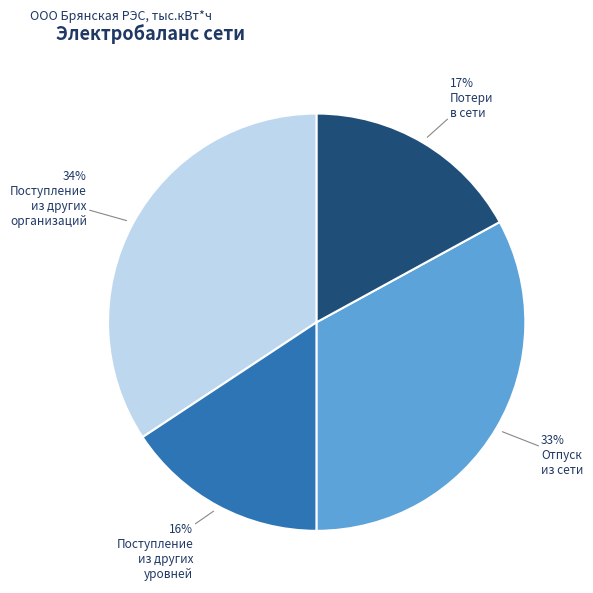

How many slices are in this pie chart?

4